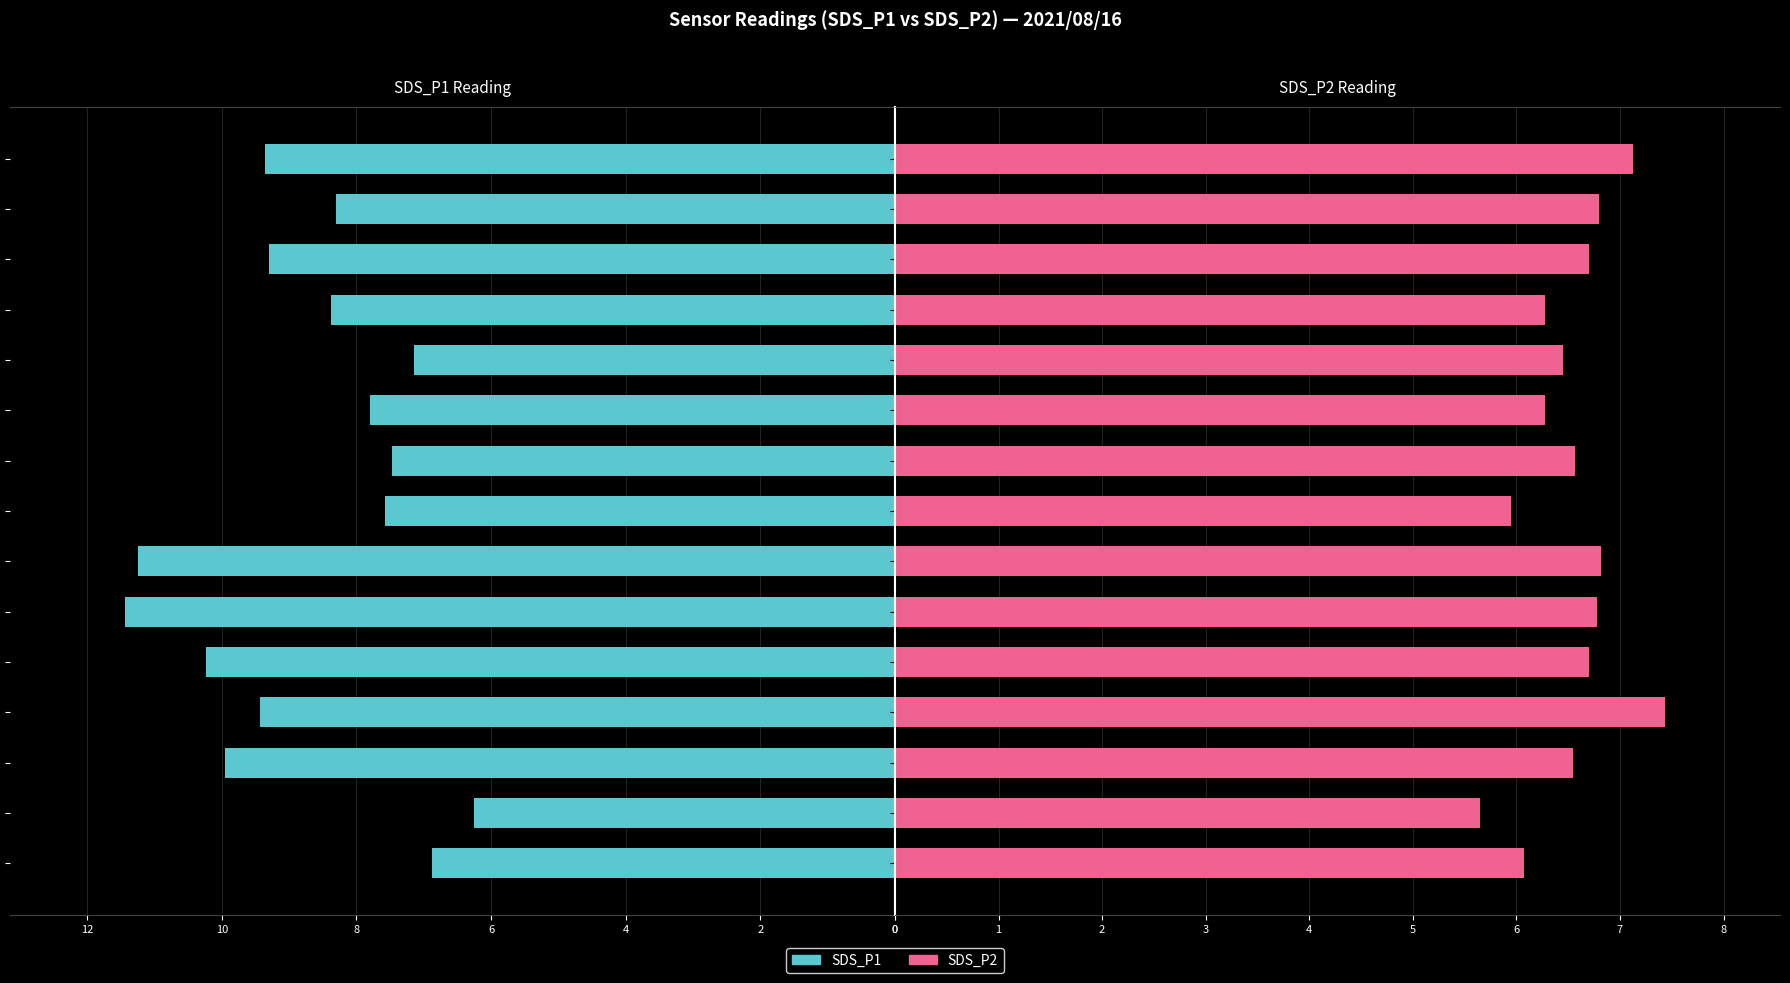

What is the difference between the SDS_P2 values at 11 and 0?

0.2